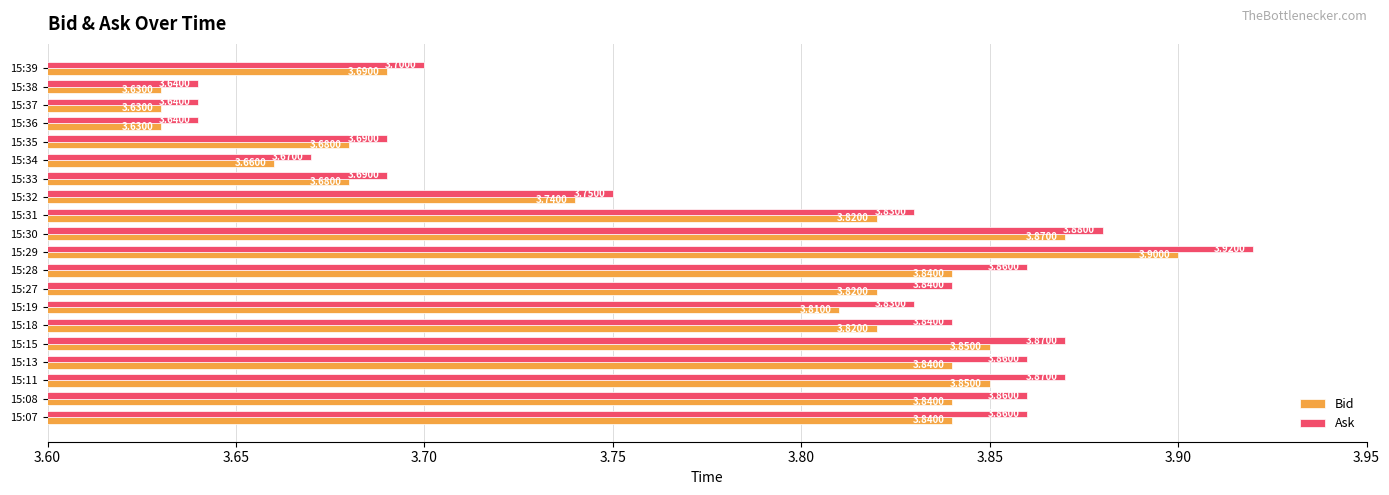

Which series has the widest spread of values?

Ask